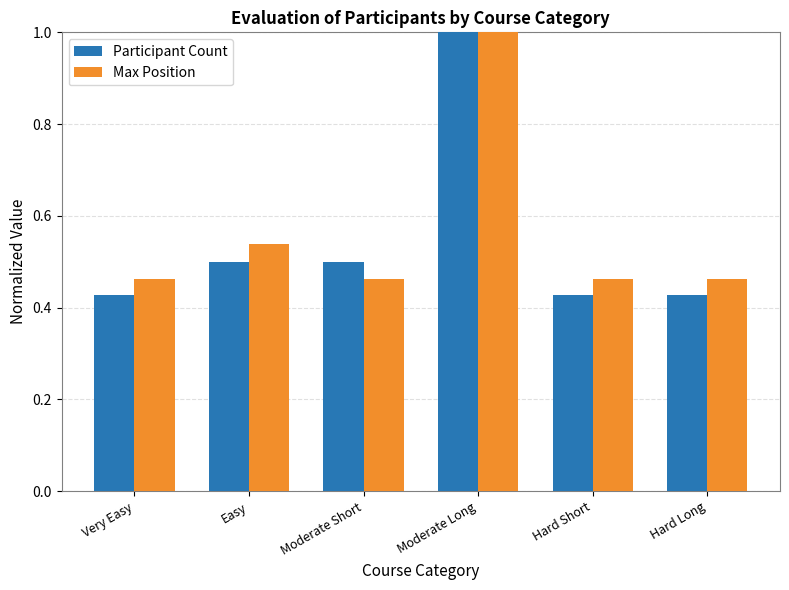

True or false: Participant Count has a value of 0.5 at Moderate Short.

True